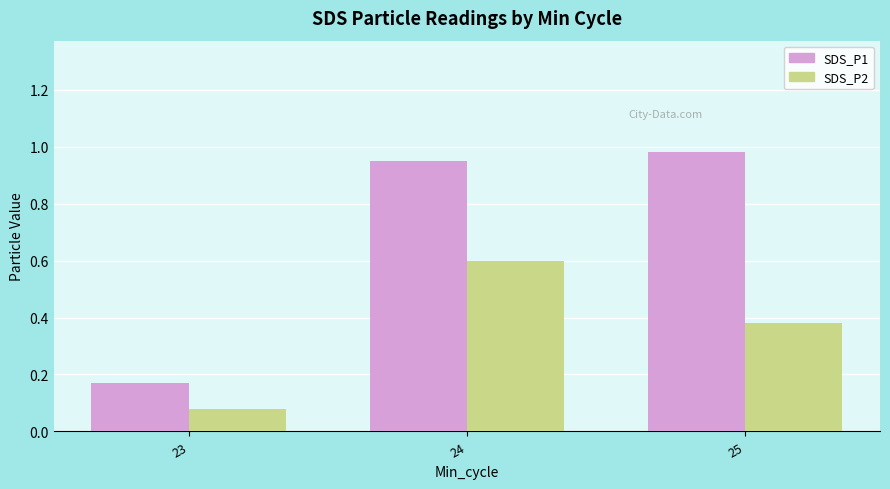

What is the difference between the maximum and minimum values in the SDS_P1 series?

0.8